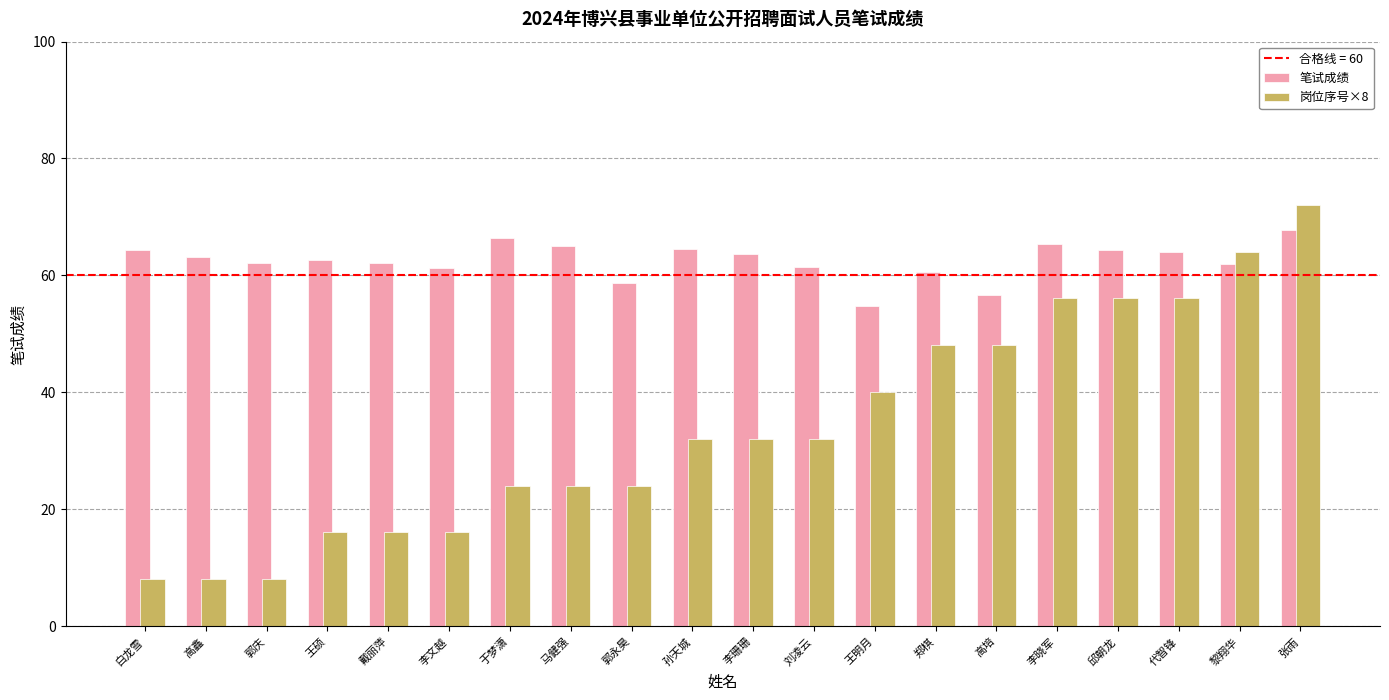

What position from the right is 王明月?

8